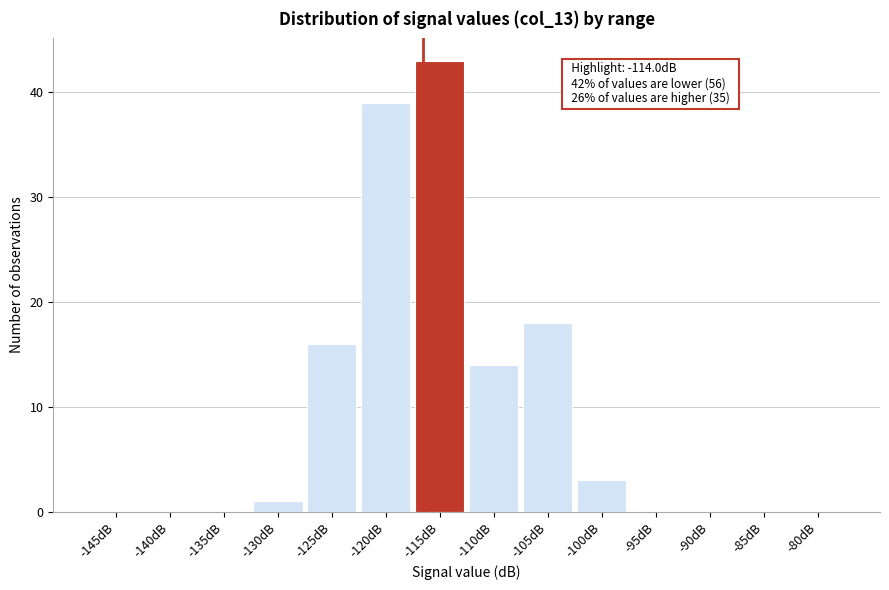

Reading left to right, transcribe all the data shown in this chart.

-145dB=0	-140dB=0	-135dB=0	-130dB=1	-125dB=16	-120dB=39	-115dB=43	-110dB=14	-105dB=18	-100dB=3	-95dB=0	-90dB=0	-85dB=0	-80dB=0